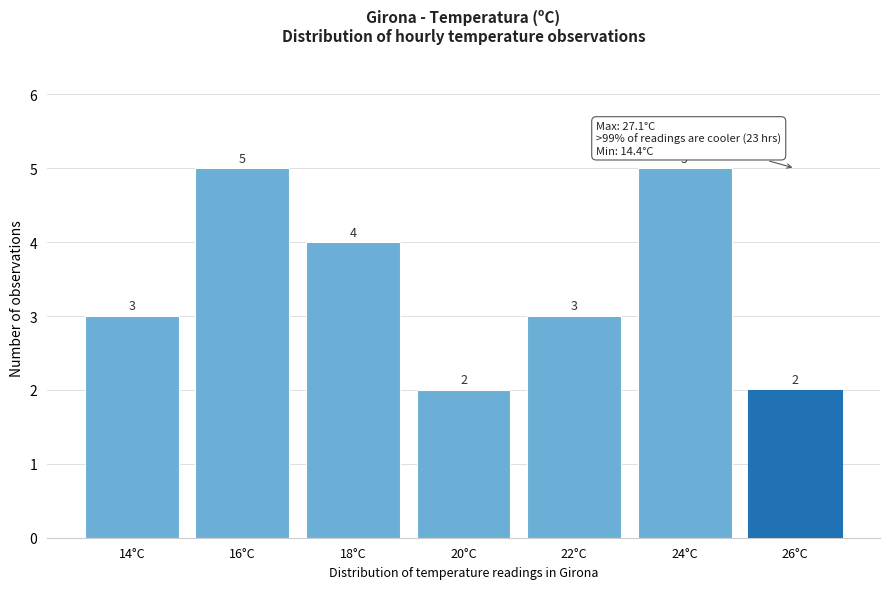

Reading left to right, transcribe all the data shown in this chart.

14°C=3	16°C=5	18°C=4	20°C=2	22°C=3	24°C=5	26°C=2